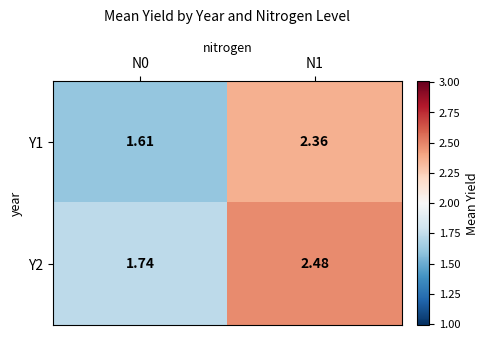

At how many categories does at least one series exceed 1?

2